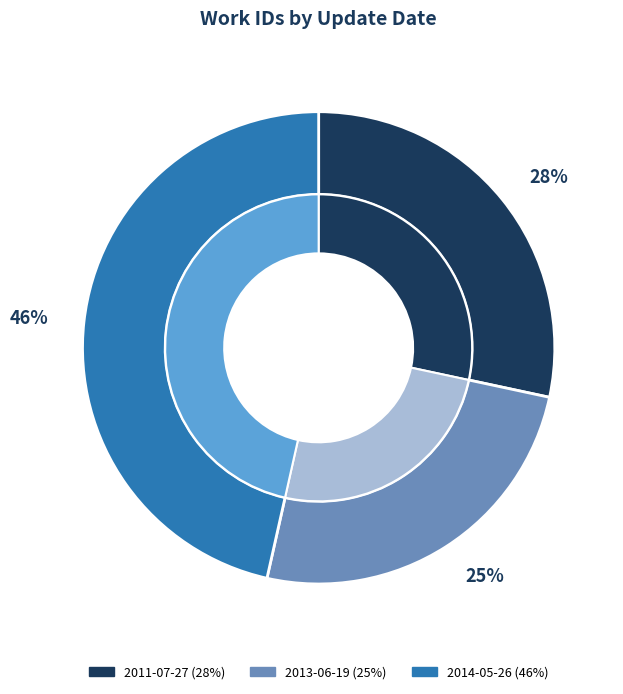

Which slice is the largest?

2014-05-26